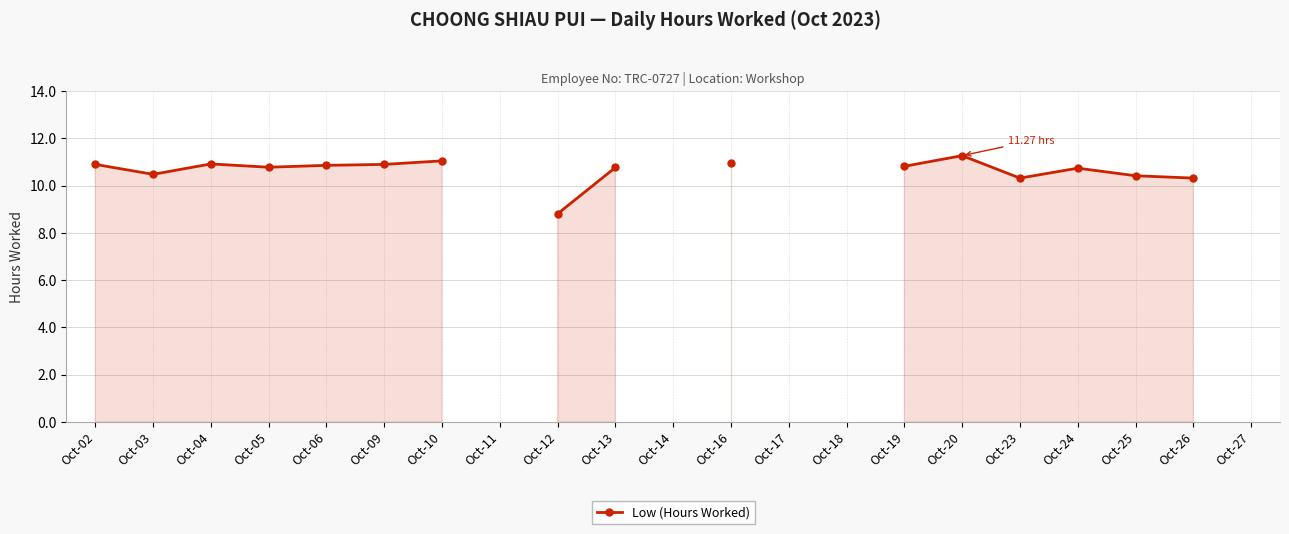

How many lines are shown in the chart?

1